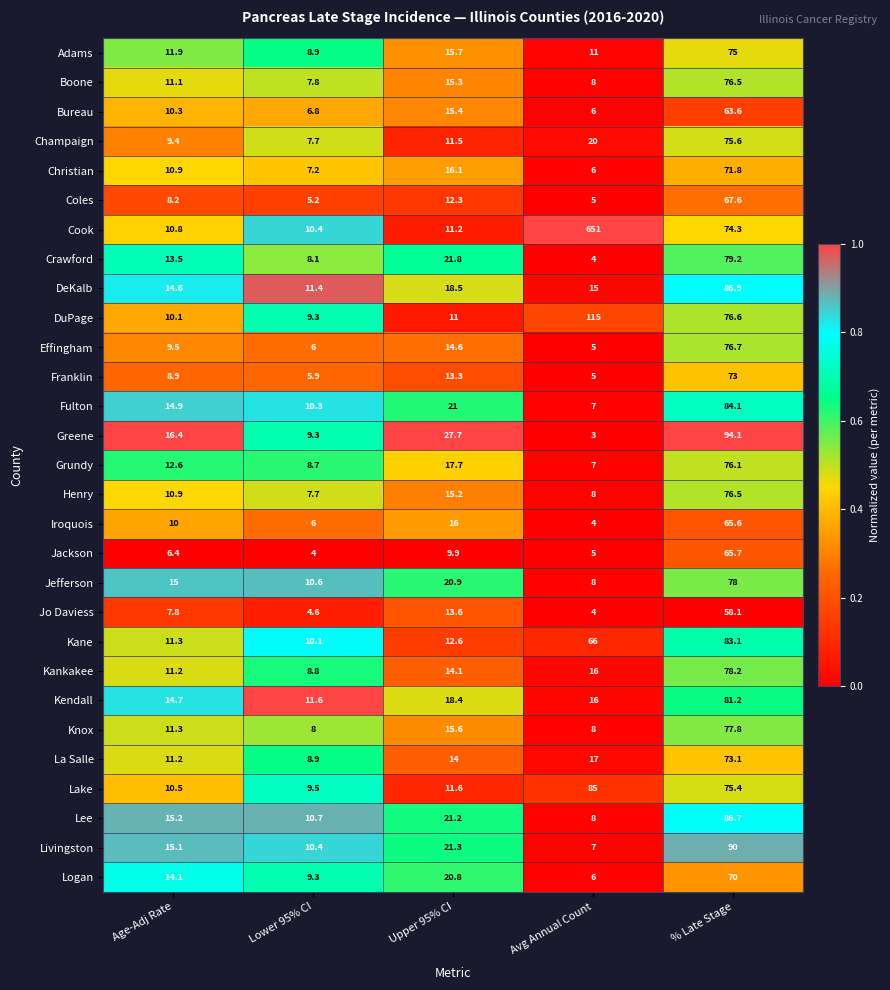

Which series has the largest range (max minus min)?

Cook